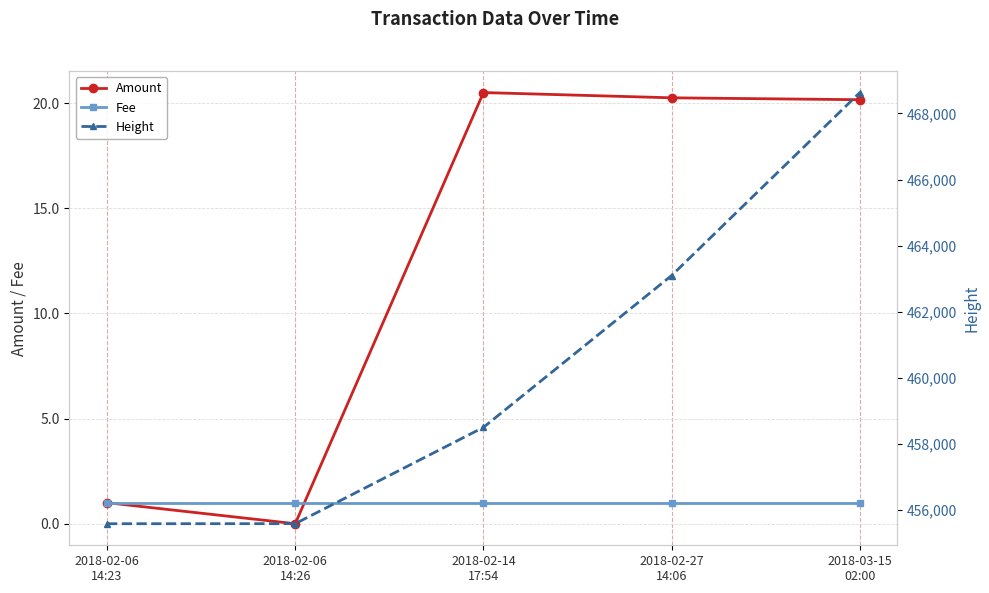

Which category has the highest value in the Amount series?

2018-02-14
17:54